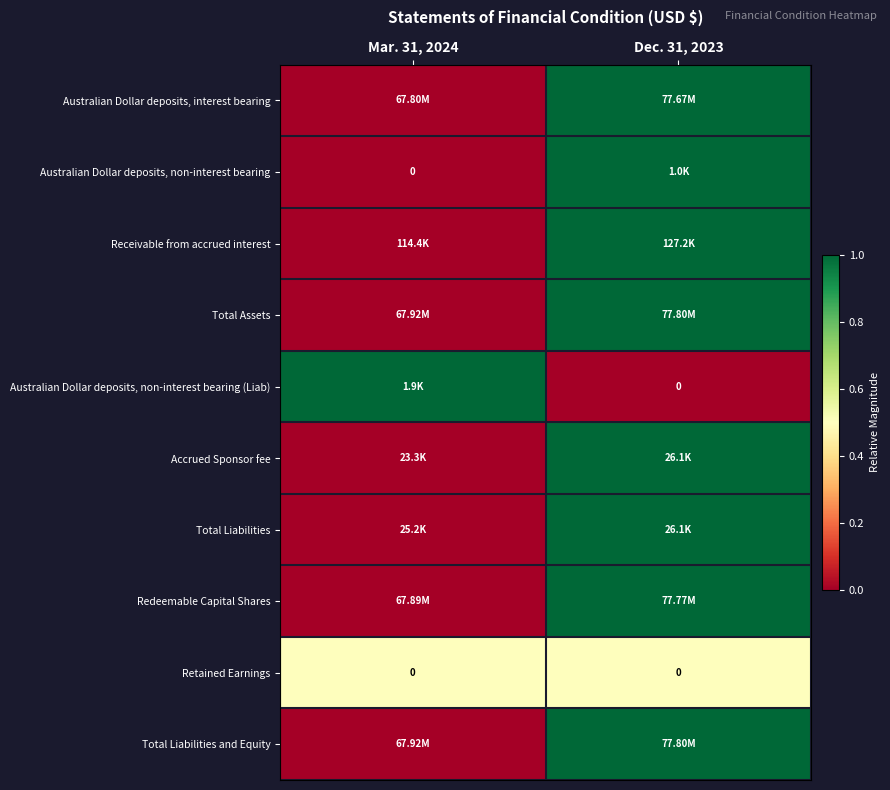

At which label does Redeemable Capital Shares reach its peak?

Dec. 31, 2023